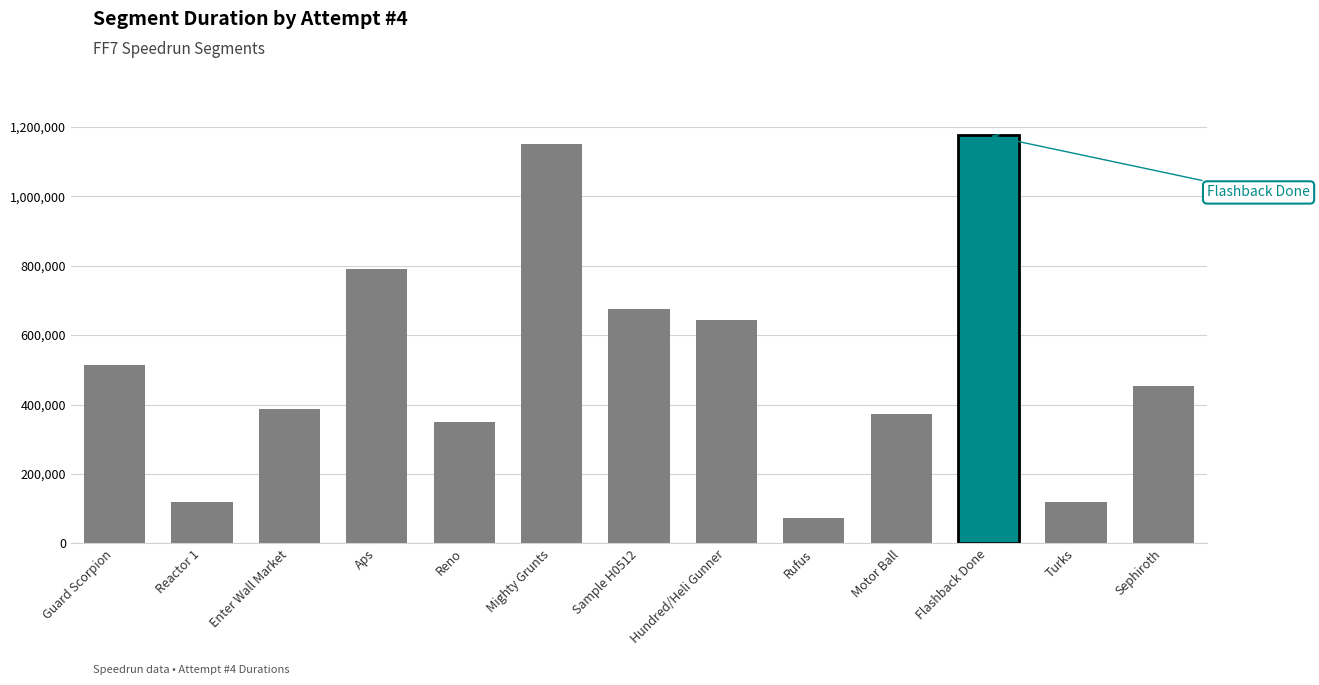

Which label corresponds to the largest value in the chart?

Flashback Done